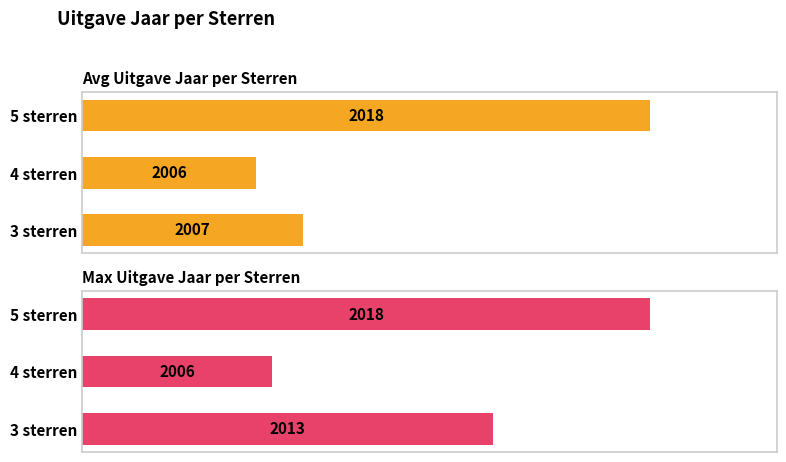

The value of Avg Uitgave Jaar per Sterren at 5 sterren is 10.4. True or false?

False